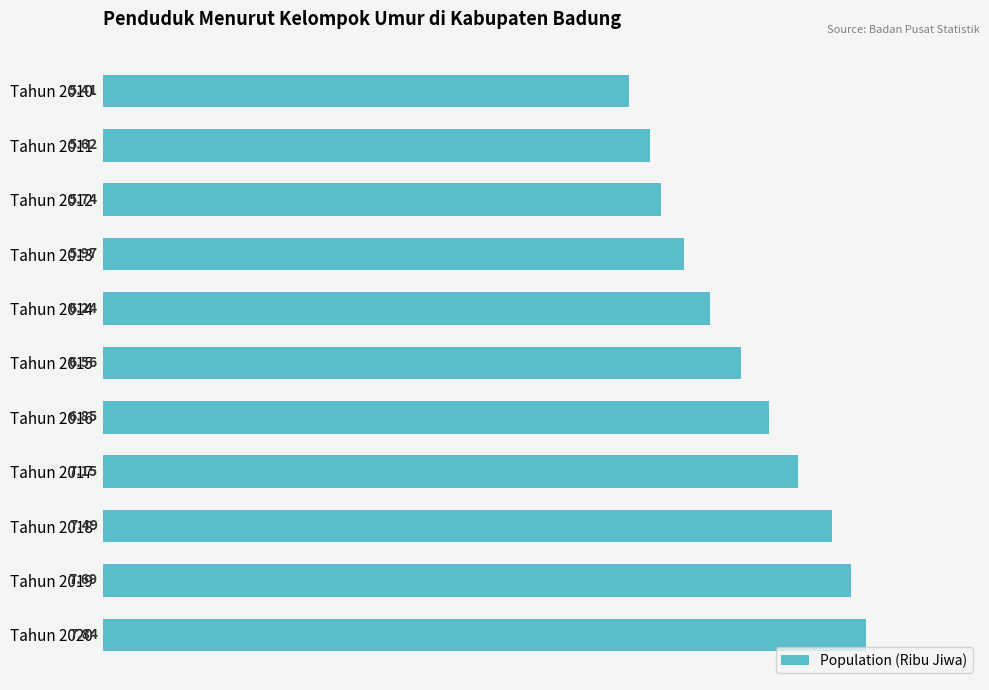

What is the difference between the maximum and second lowest values?

2.2